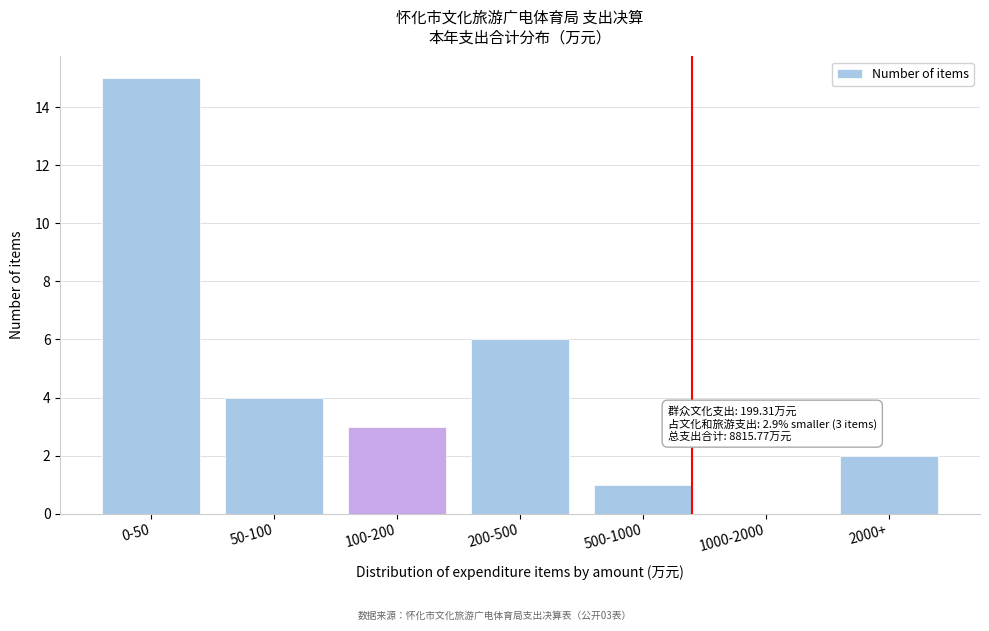

Reading left to right, transcribe all the data shown in this chart.

0-50=15	50-100=4	100-200=3	200-500=6	500-1000=1	1000-2000=0	2000+=2